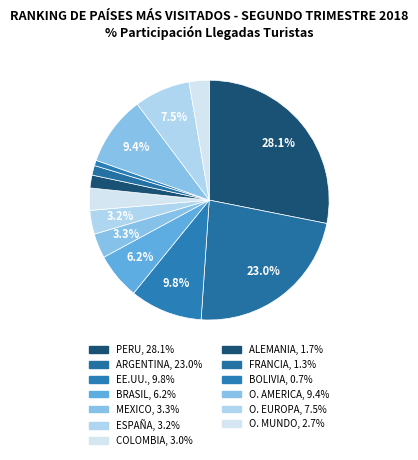

Which slice is the largest?

PERU